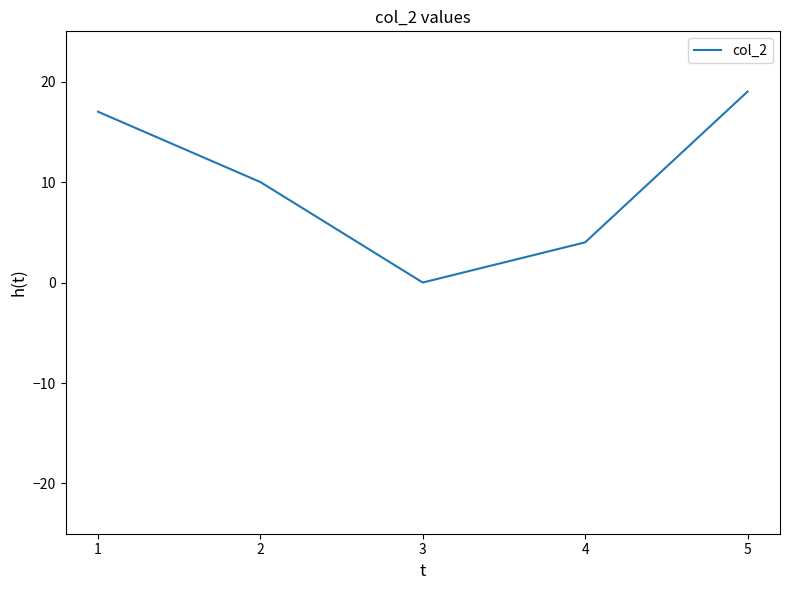

How many lines are shown in the chart?

1